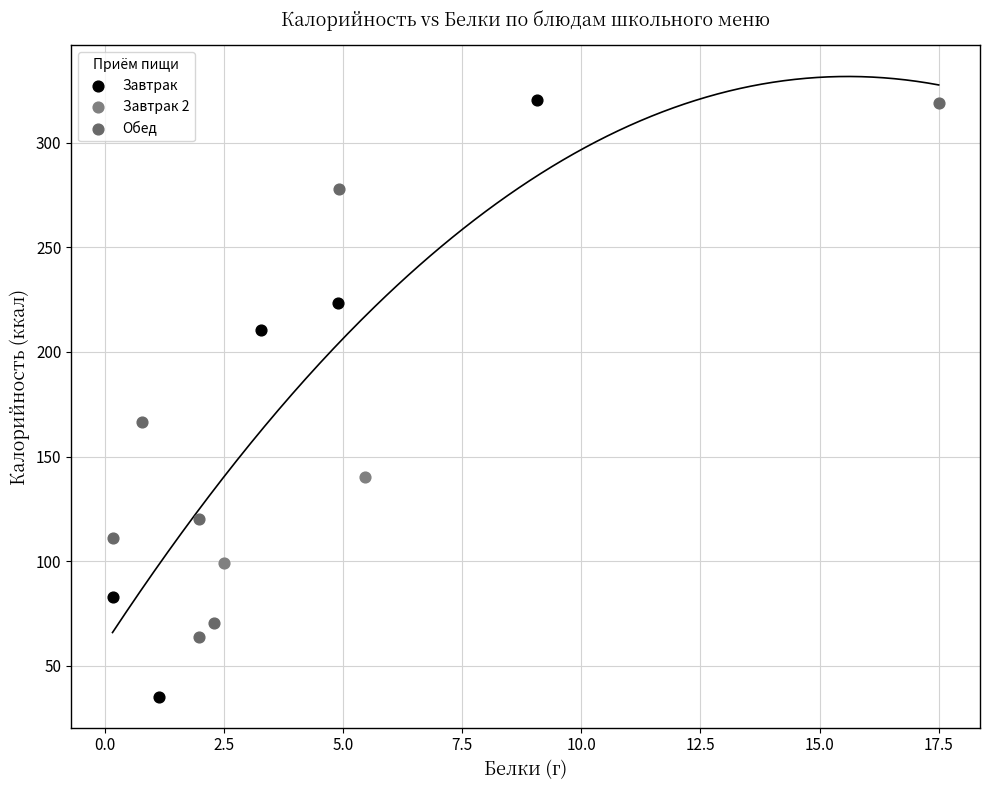

Which series has the widest spread of Y values?

Завтрак